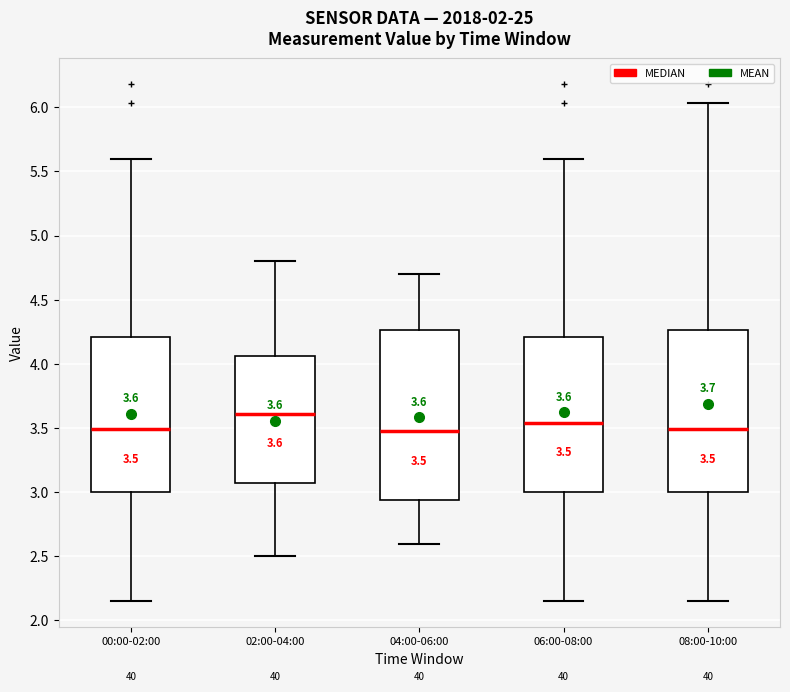

Which box is the tallest, from its lower edge to its upper edge?

04:00-06:00